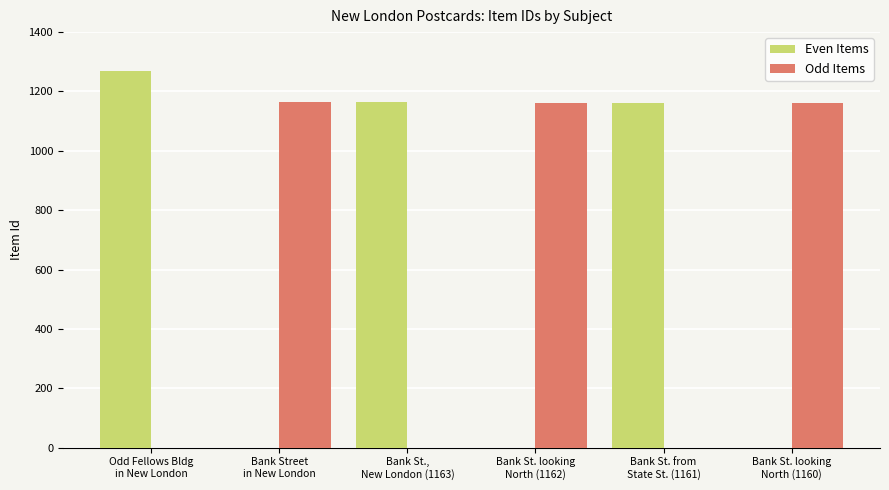

What is the total value across all series at Bank St. looking
North (1160)?

1160